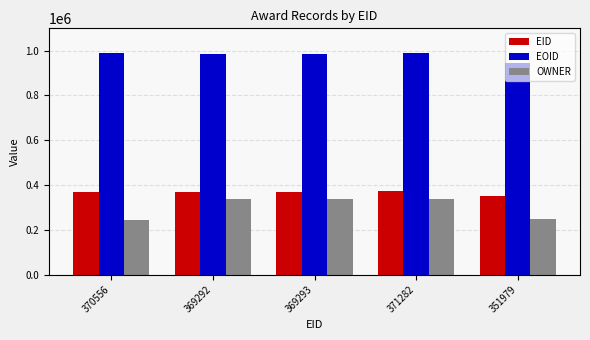

What is the smallest value displayed?

241627